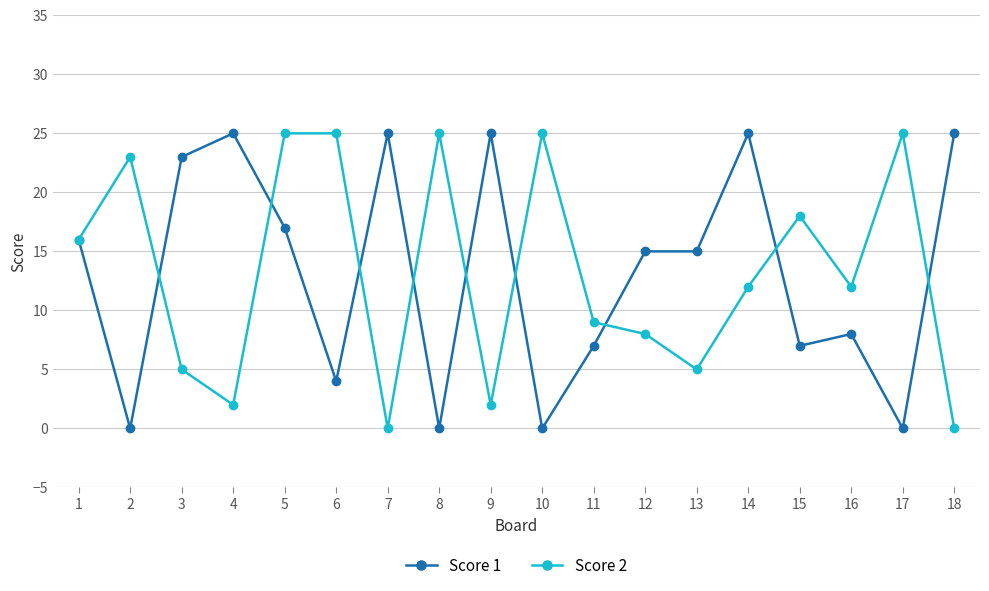

What is the maximum value for Score 1?

25